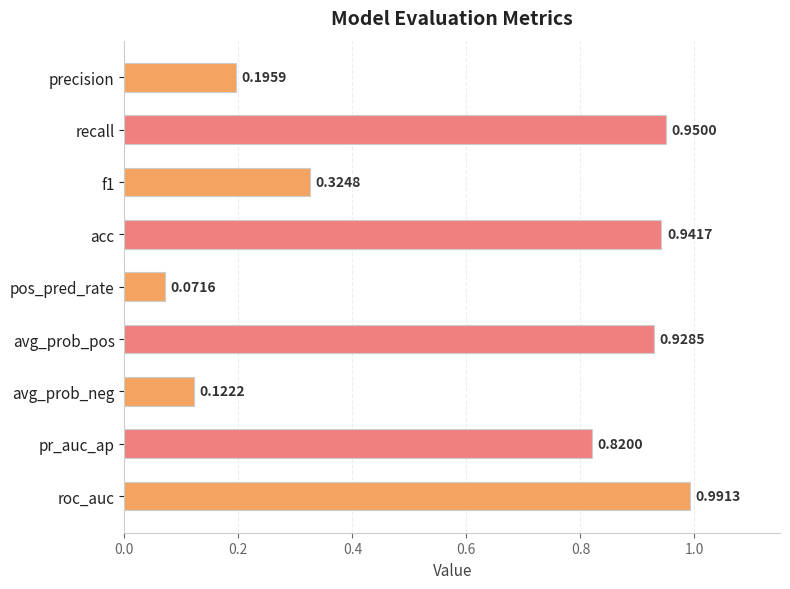

Which category has the lowest value across all series?

pos_pred_rate